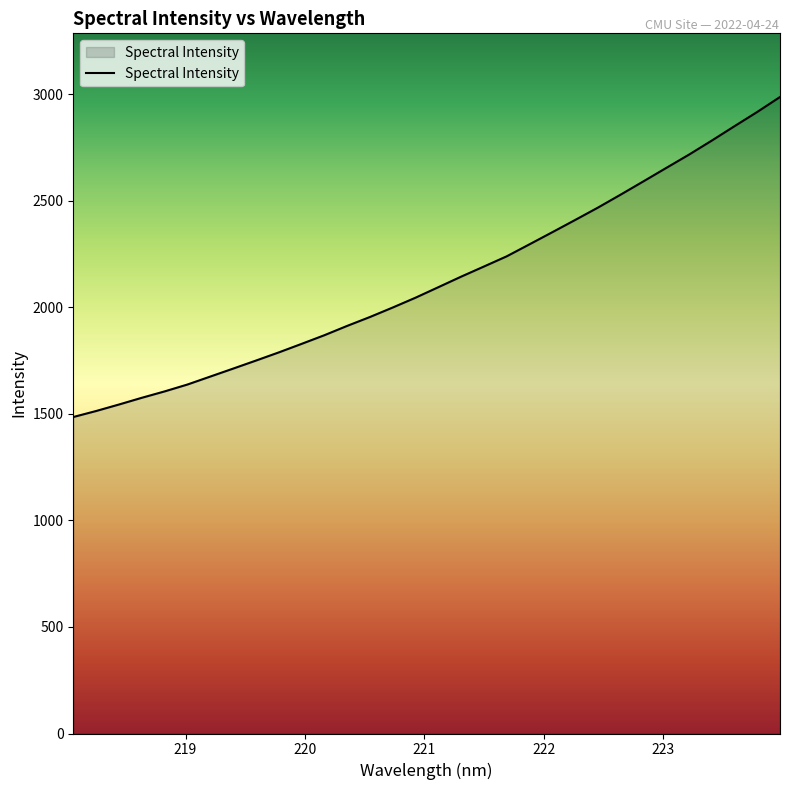

What is the minimum value shown in the chart?

1485.5